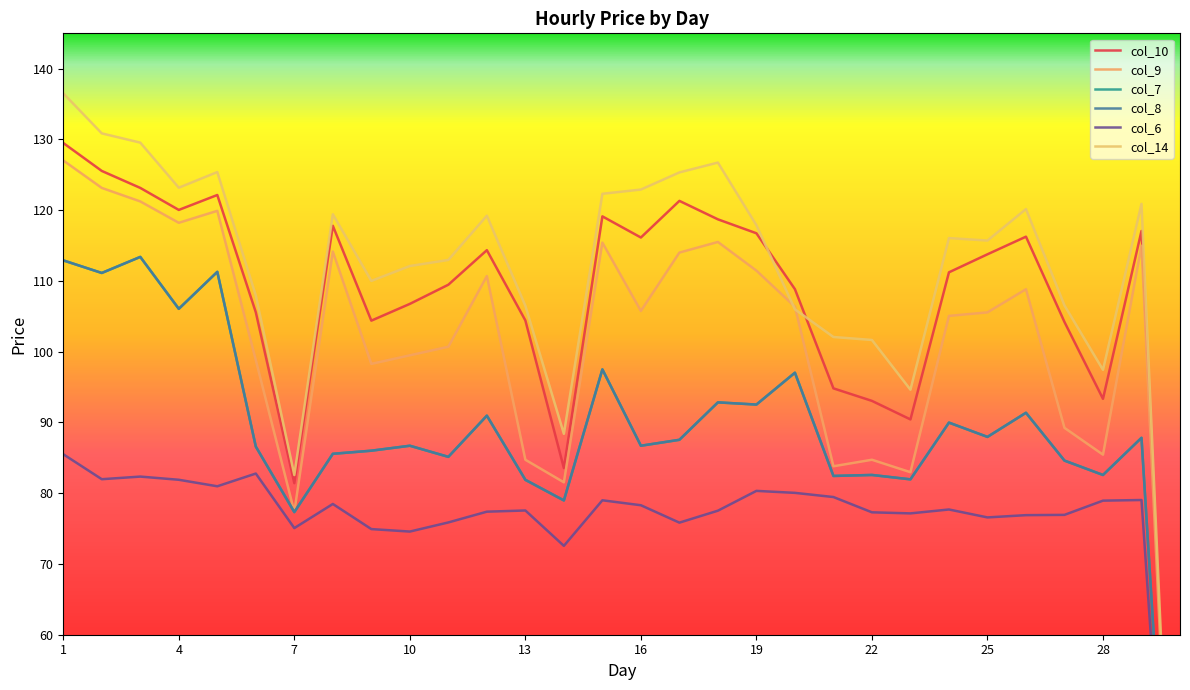

At 21, list the series in order from smallest to largest.

col_6, col_7, col_8, col_9, col_10, col_14